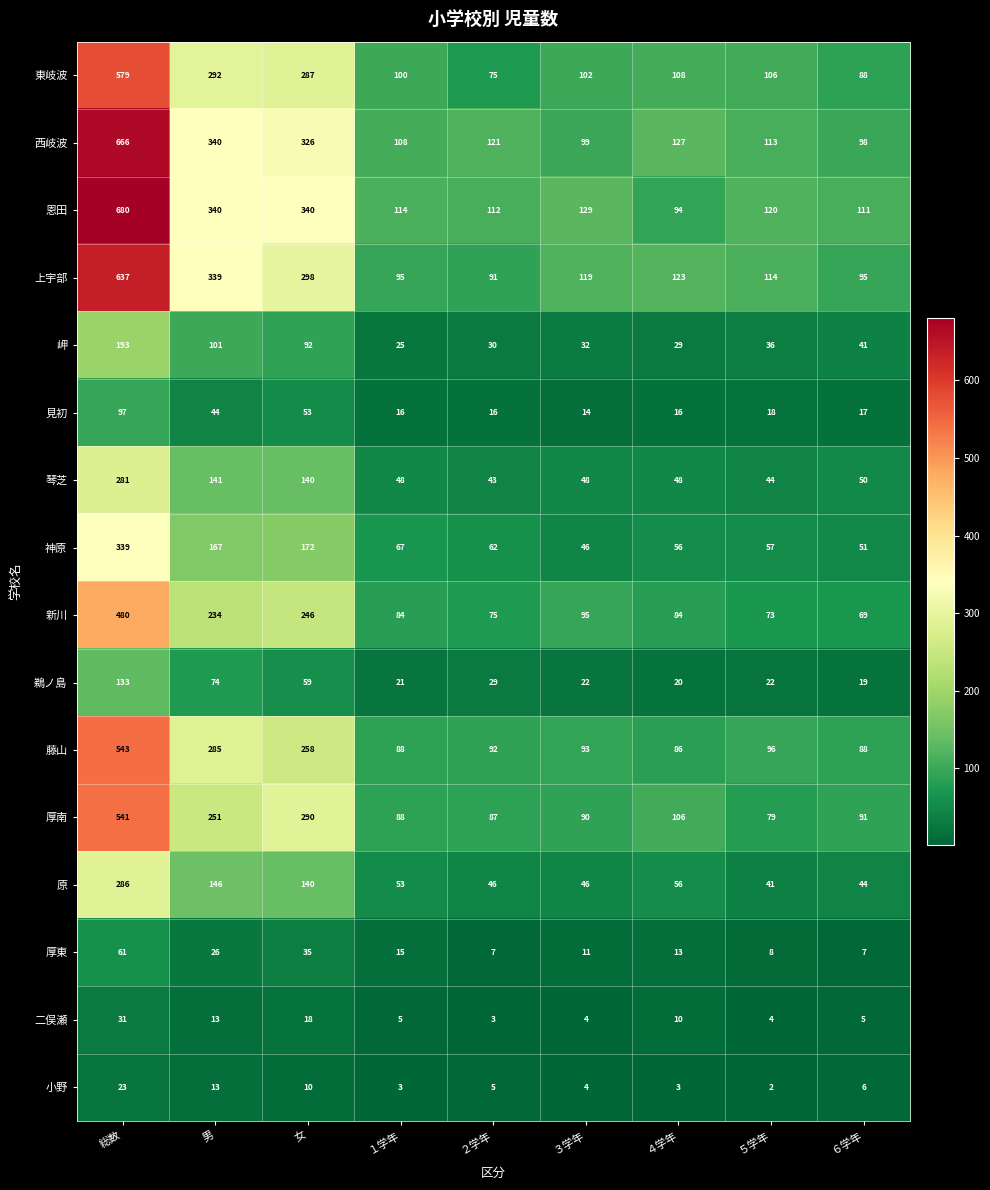

Rank the series by their maximum value, from lowest to highest.

小野, 二俣瀬, 厚東, 見初, 鵜ノ島, 岬, 琴芝, 原, 神原, 新川, 厚南, 藤山, 東岐波, 上宇部, 西岐波, 恩田